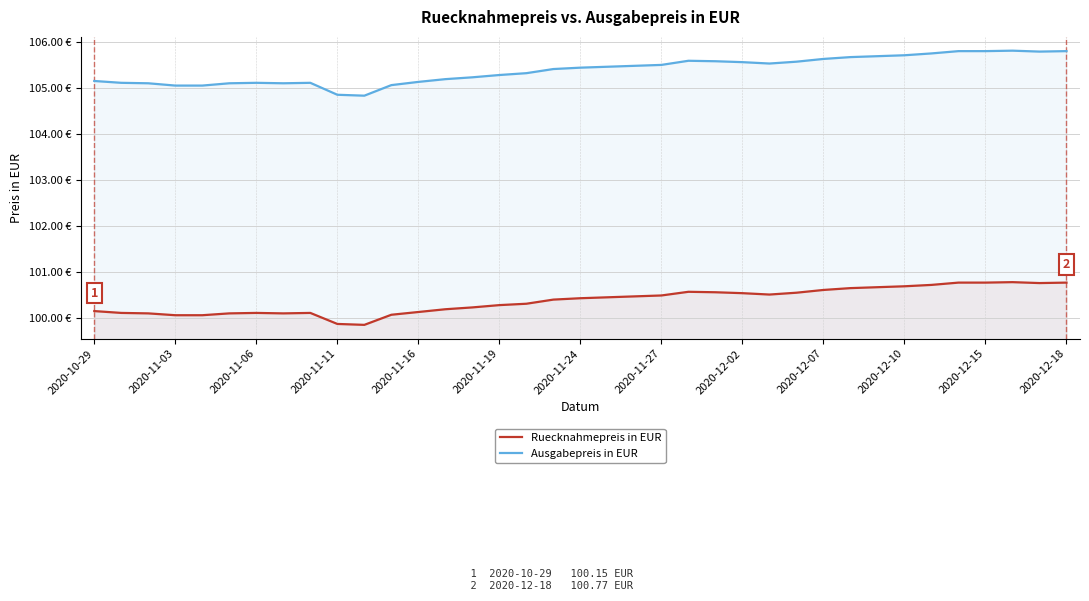

How many categories are shown in the chart?

37